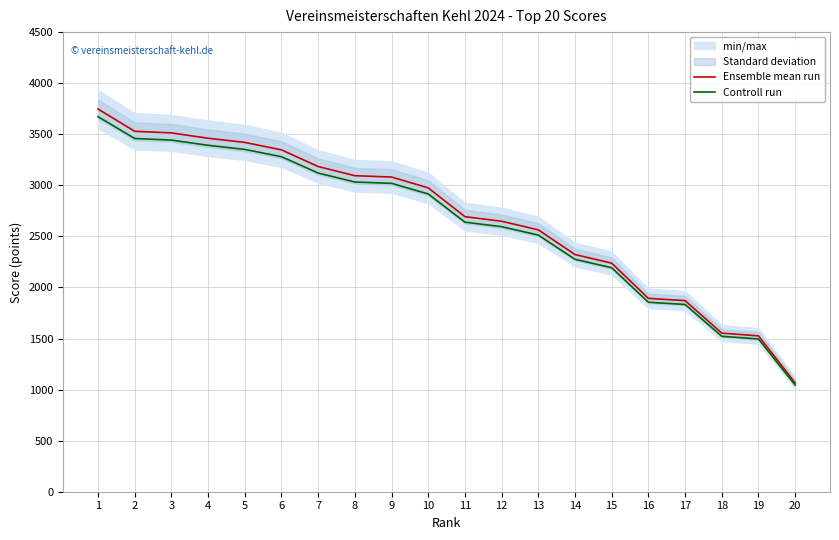

At how many categories does at least one series exceed 3499?

3